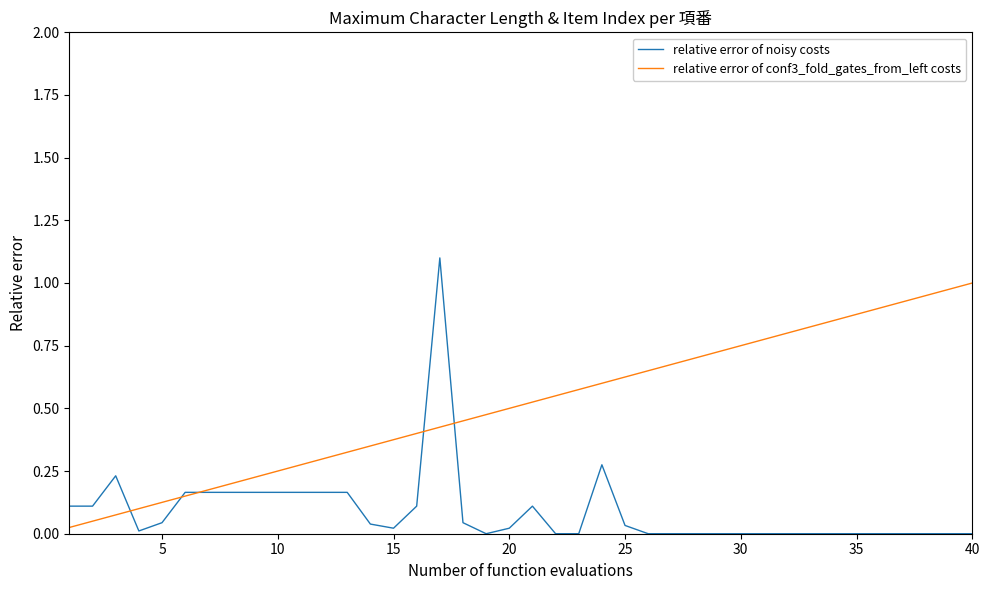

Which series has the widest spread of values?

relative error of noisy costs